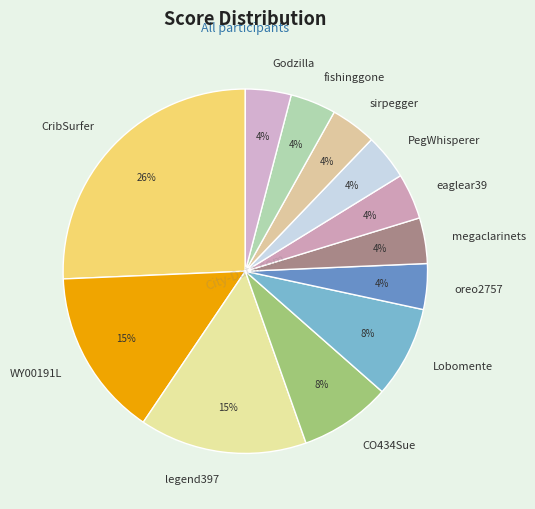

Which category has the biggest portion of the pie?

CribSurfer